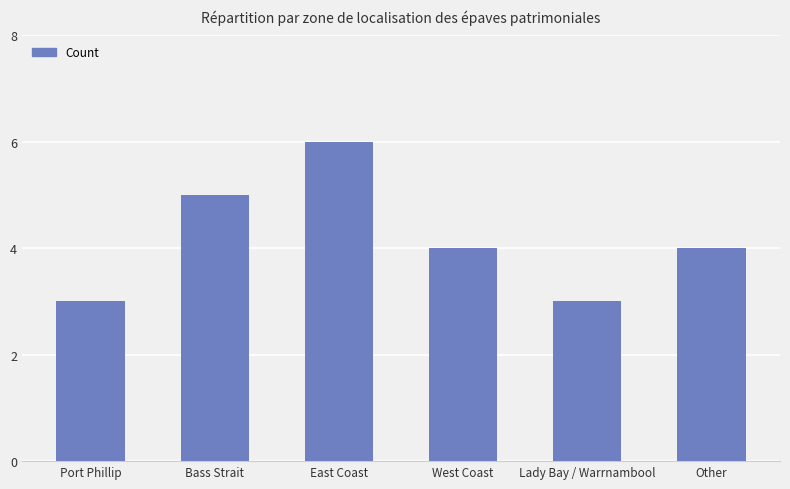

What value does the data have at West Coast?

4